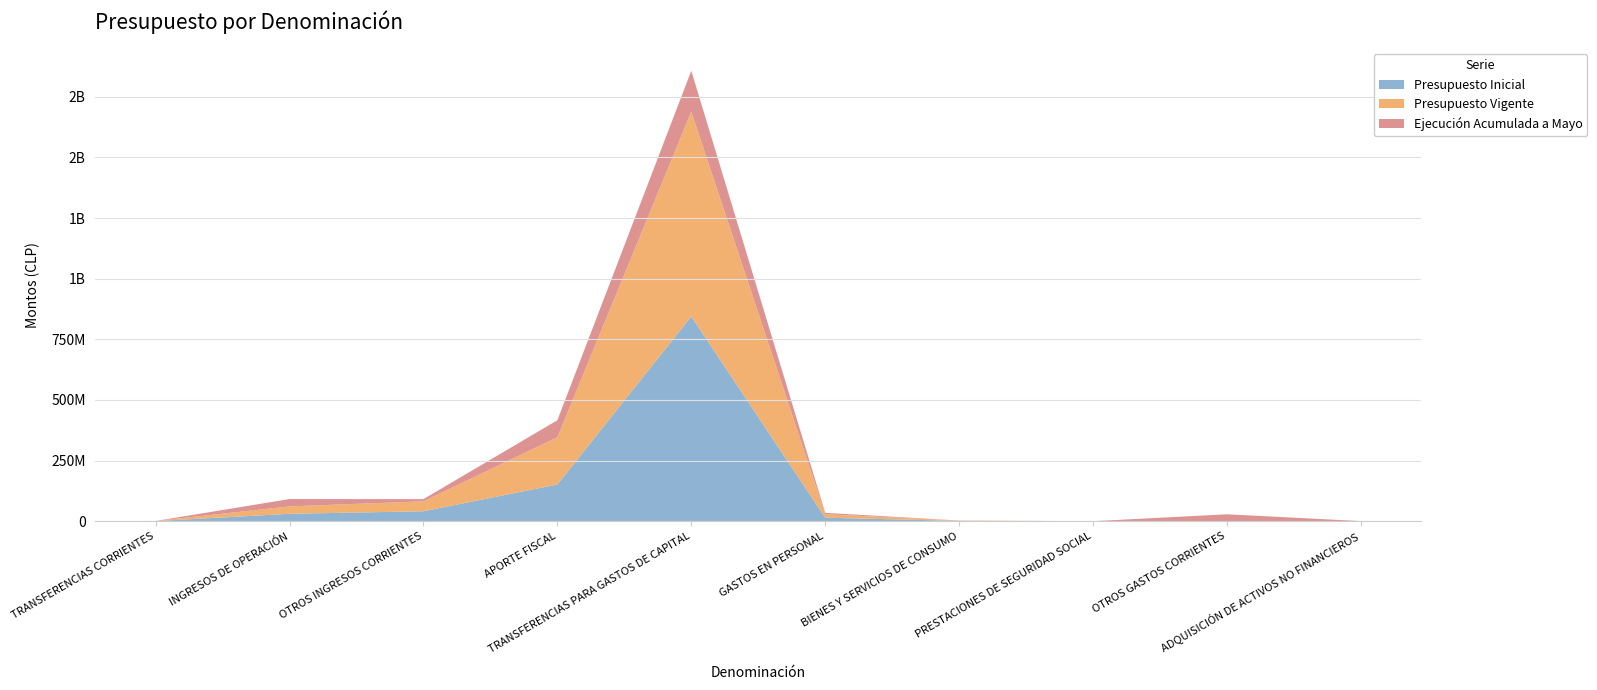

Reading right to left, what are all the values shown in this chart?

Presupuesto Inicial: 200431	0	0	1155221	14441860	844287850	151254727	40933874	30506179	479432
Presupuesto Vigente: 200431	0	0	1155221	14441860	844287850	194756597	40933874	30506179	479432
Ejecución Acumulada a Mayo: 81753	28512828	21079	442930	5565162	168515729	70186955	9086260	30308605	6352